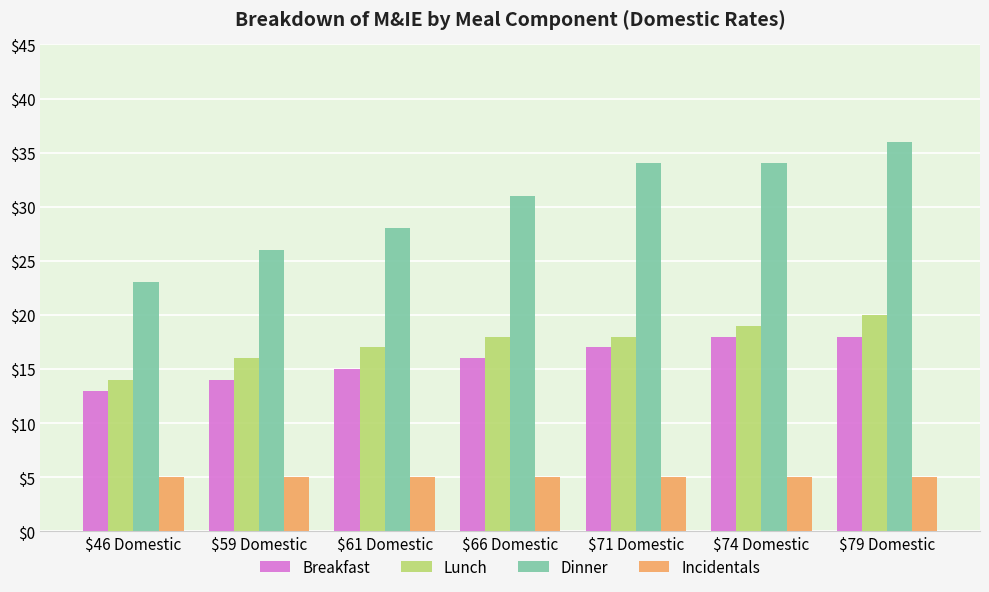

What is the approximate value of Incidentals at $79 Domestic?

5